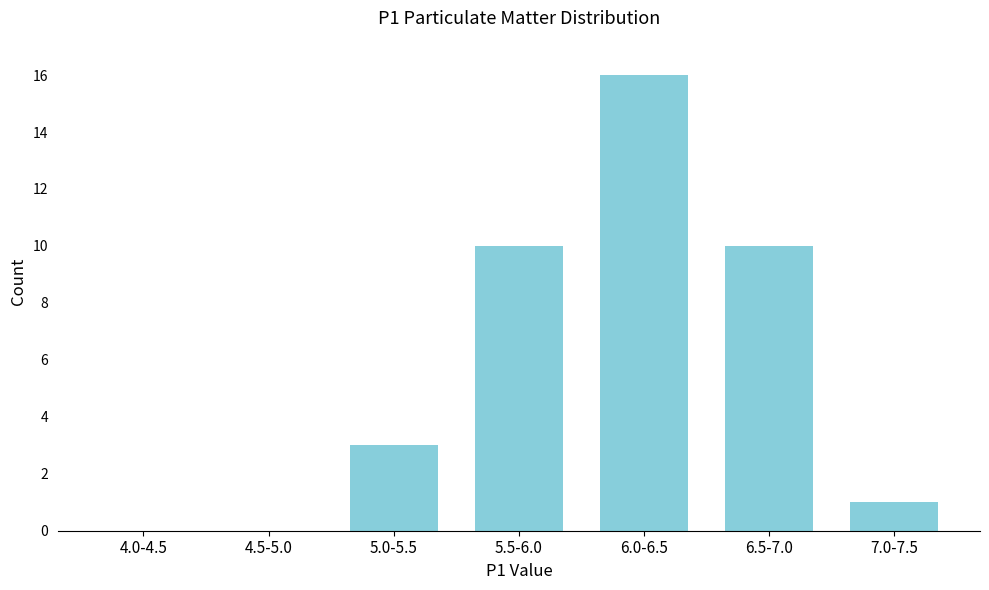

Reading left to right, list all the values displayed in this chart.

4.0-4.5=0	4.5-5.0=0	5.0-5.5=3	5.5-6.0=10	6.0-6.5=16	6.5-7.0=10	7.0-7.5=1